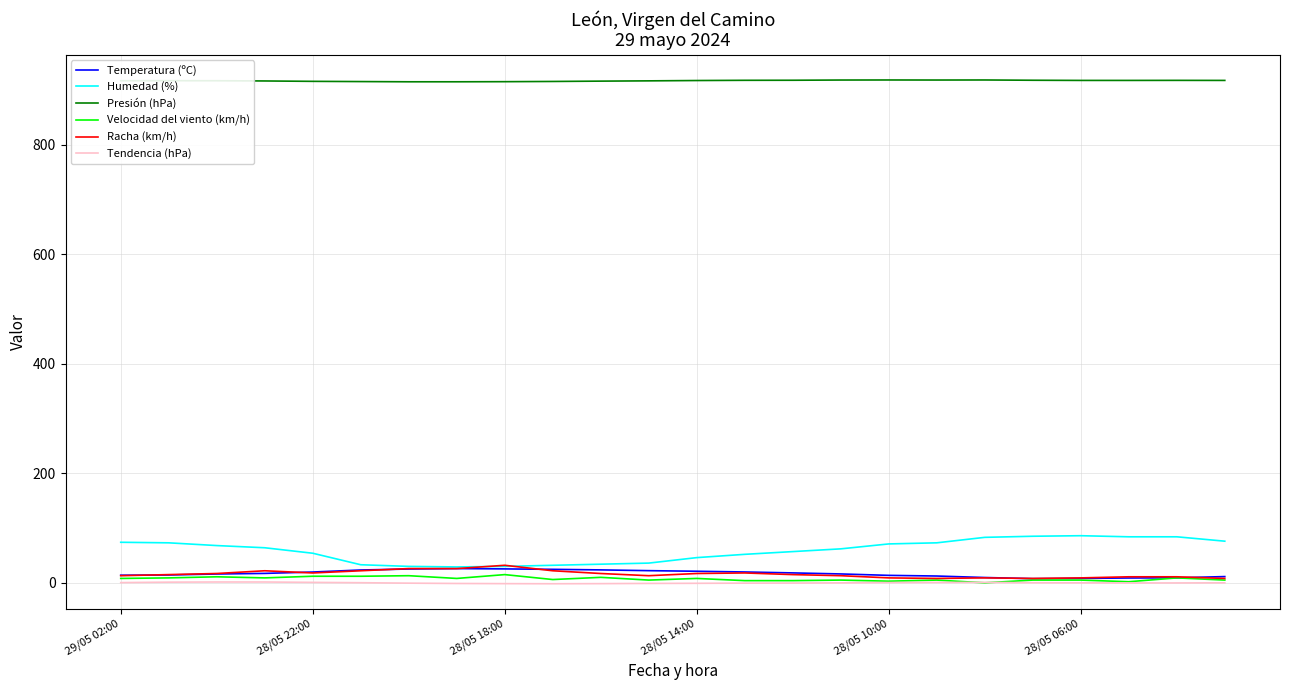

What are all the series names shown in the legend?

Temperatura (ºC), Humedad (%), Presión (hPa), Velocidad del viento (km/h), Racha (km/h), Tendencia (hPa)